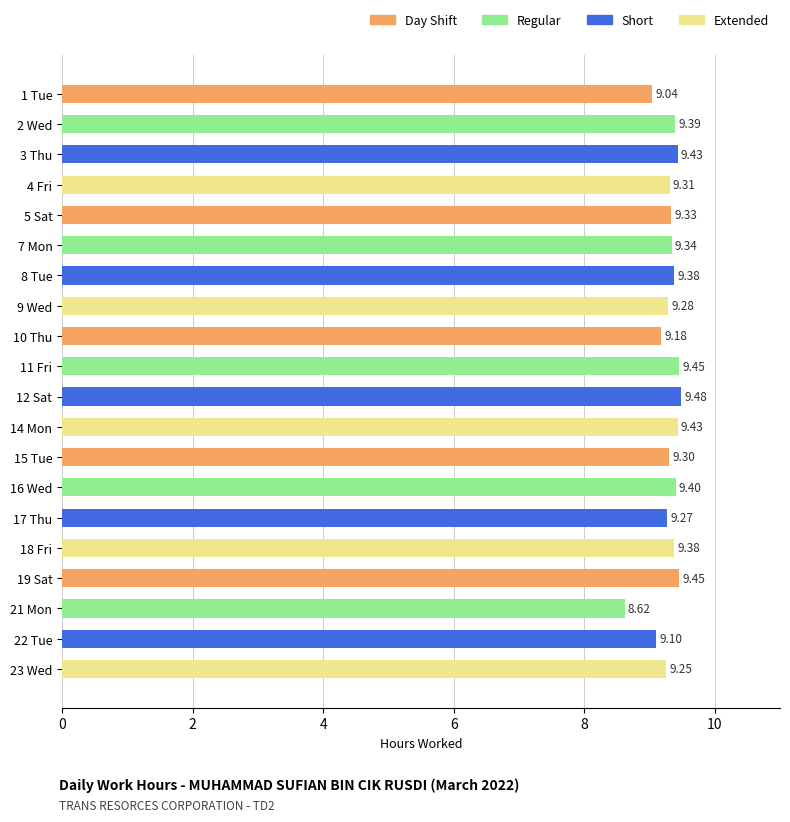

What is the difference between the second highest and minimum values?

0.8